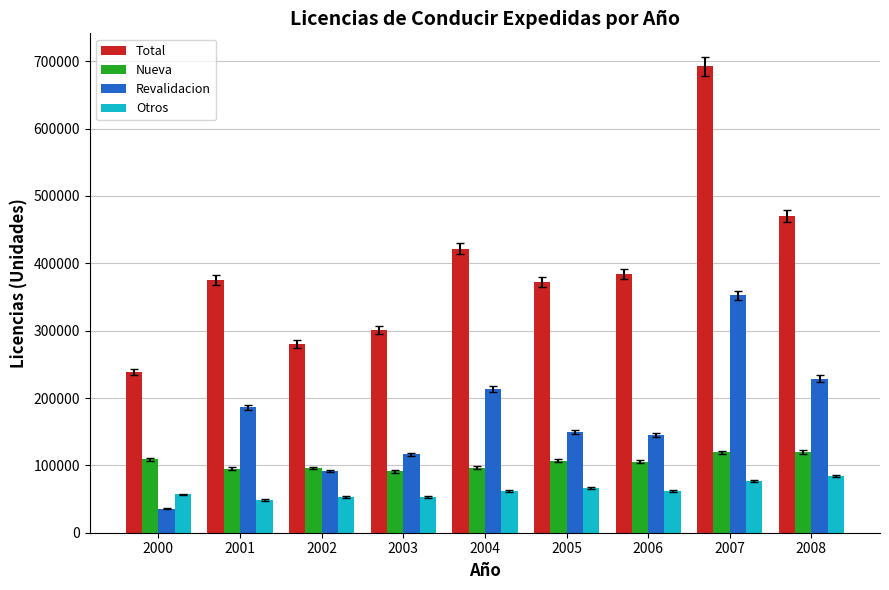

What is the value of the Nueva bar at the 5th from the left?

96806